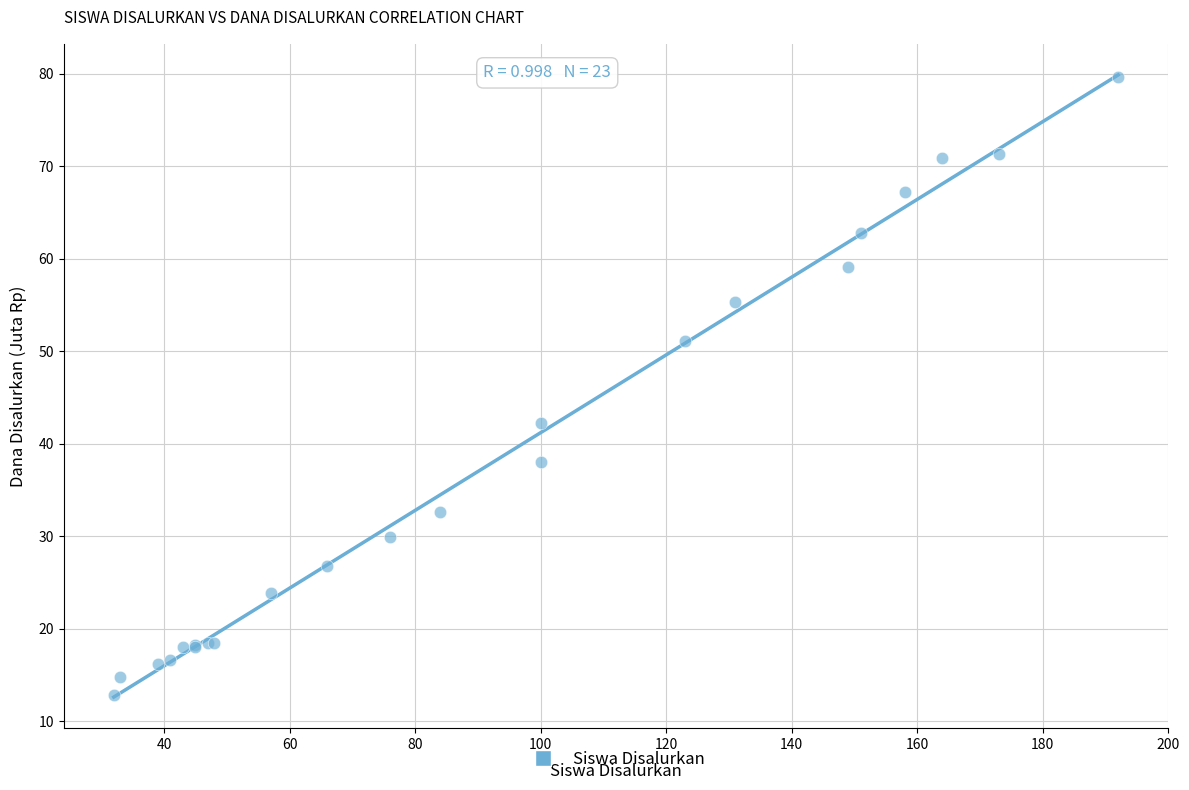

What Y value in the scatter plot is closest to 46?

42.3